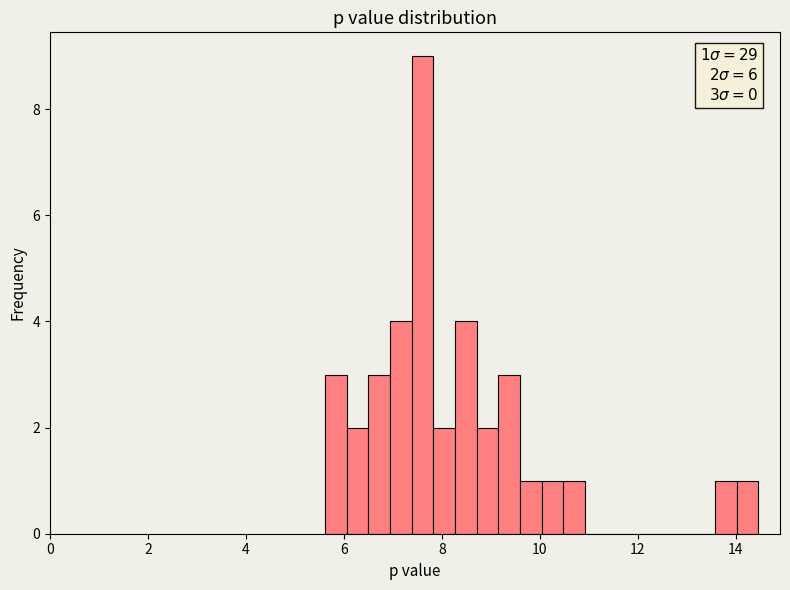

Read against the x-axis, roughly where is the centre of the tallest bar?

7.6